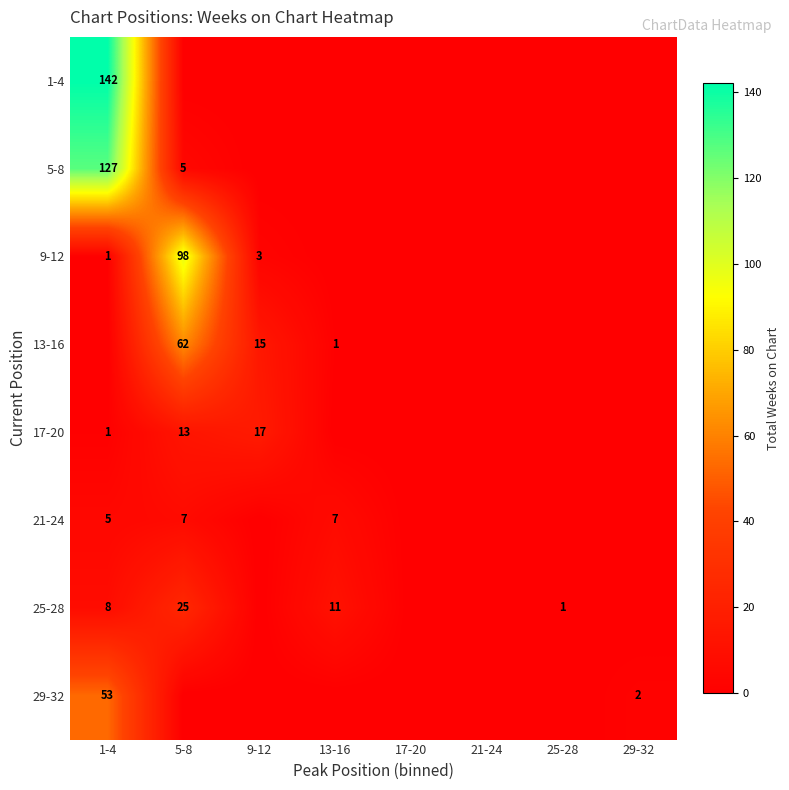

Is it true that 13-16 equals 1 at 13-16?

True